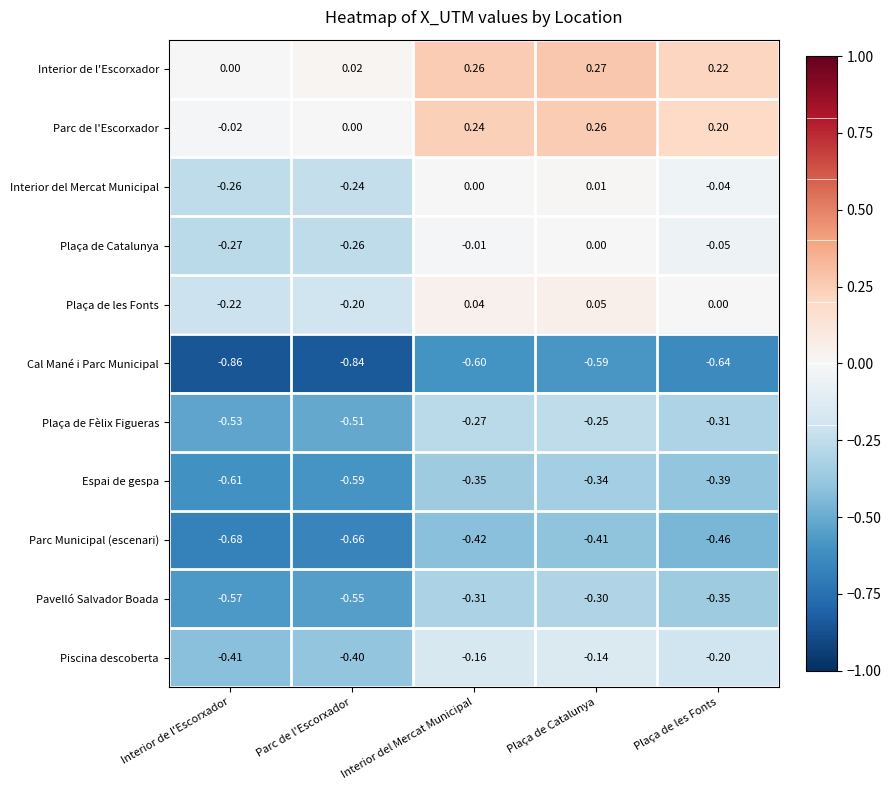

Which series has the largest total across all categories?

Interior de l'Escorxador